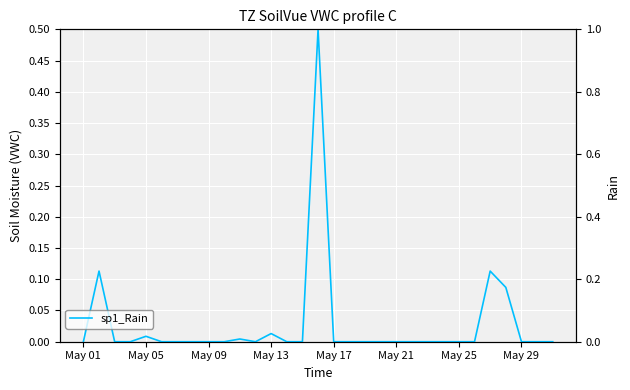

At which label is the value closest to 0?

May 01